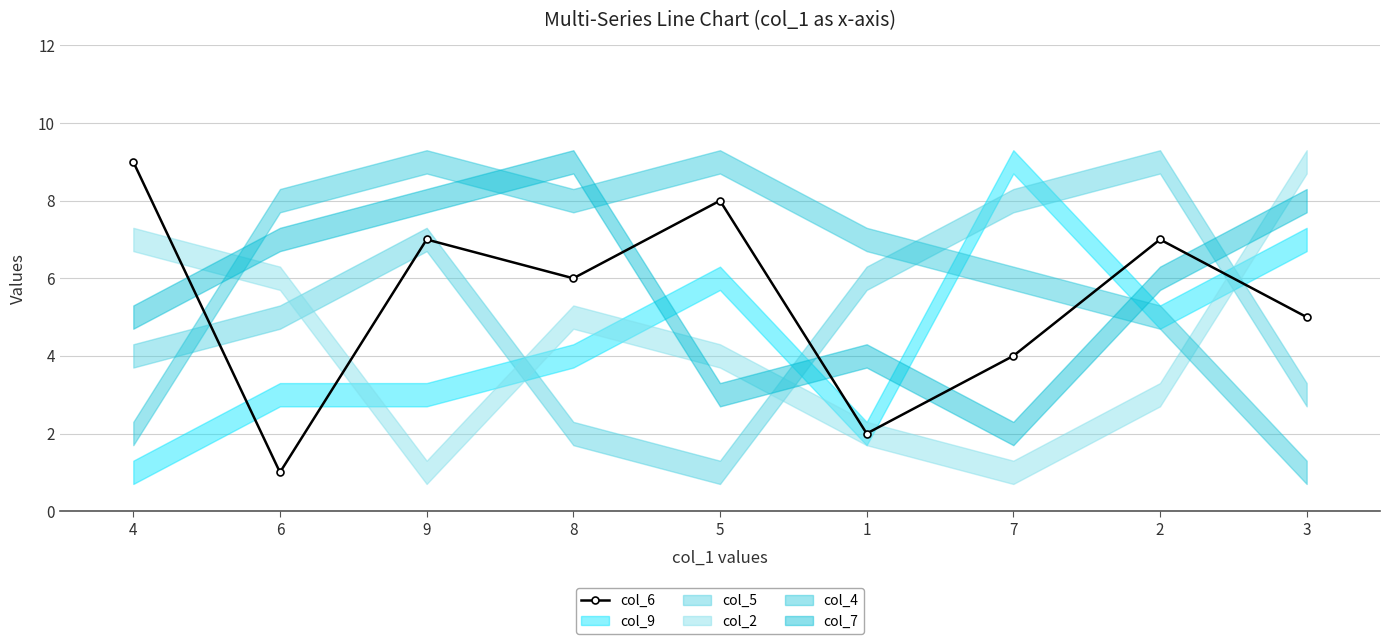

What is the value of the 5th point from the left?

8